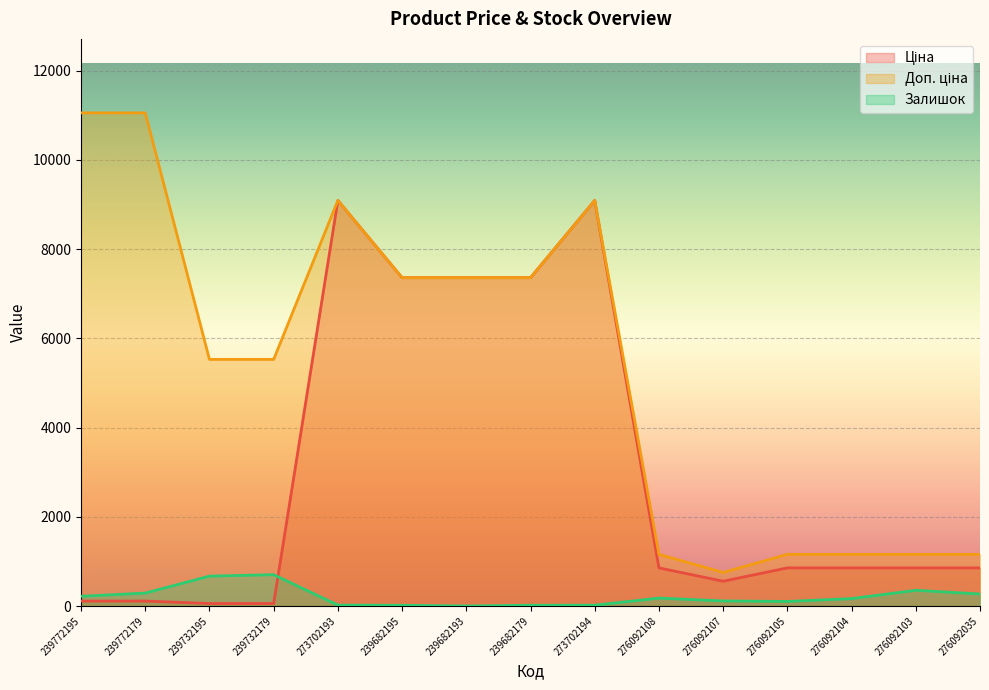

How many data points does each series have?

15